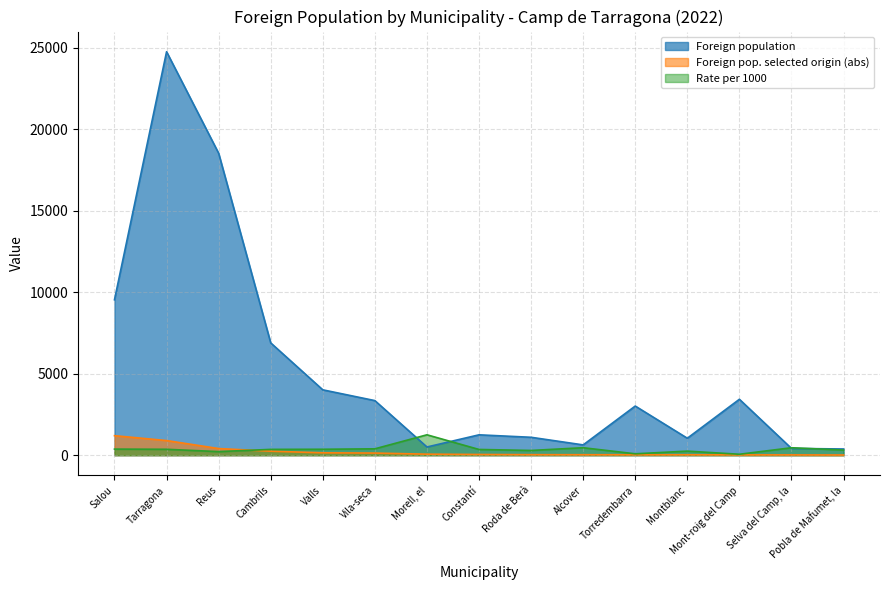

Where is Rate per 1000 nearest to the value 655?

Alcover